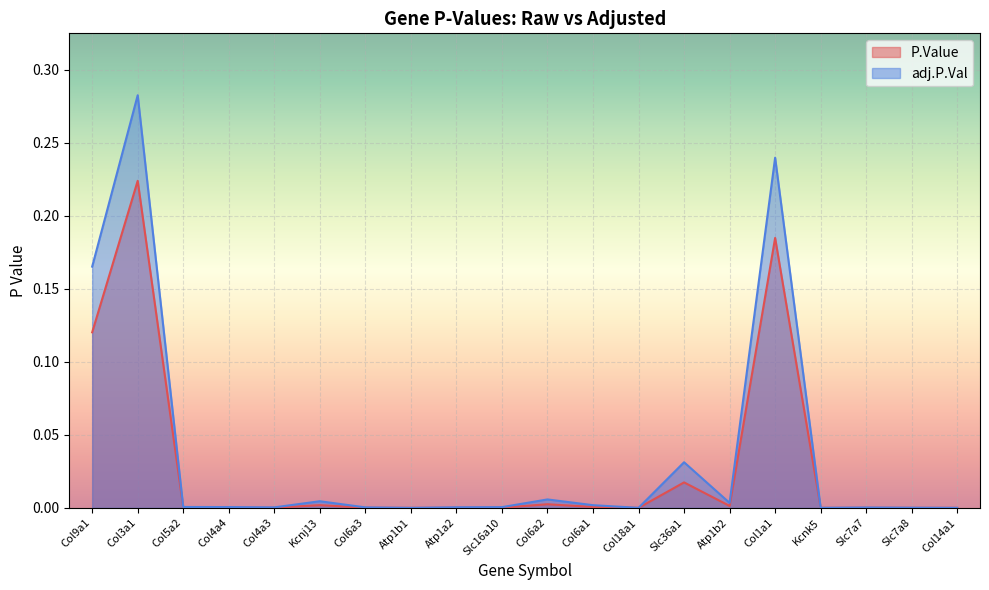

In adj.P.Val, how many points are higher than both neighbors (excluding endpoints)?

6